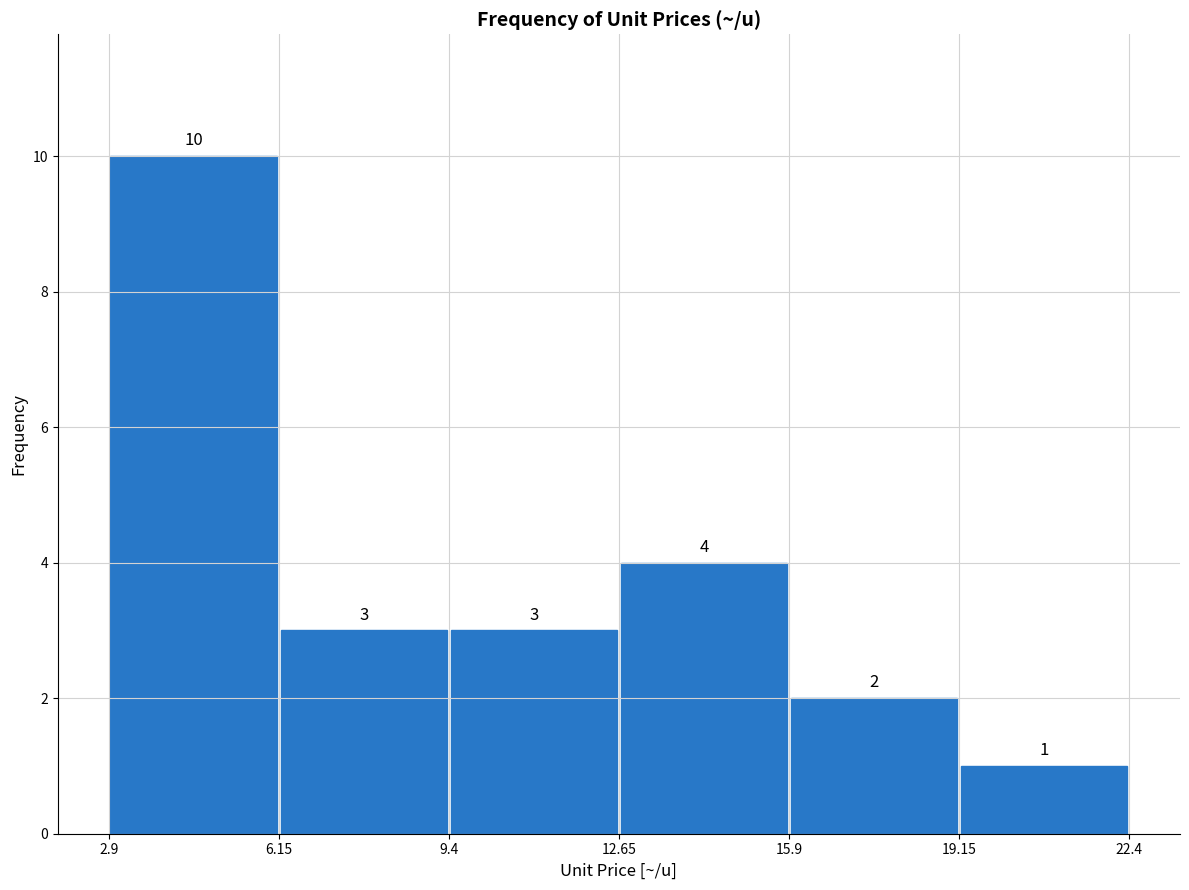

Reading left to right, list every bar in this chart as the range it spans on the x-axis followed by its height.

2.9 to 6.15: 10
6.15 to 9.4: 3
9.4 to 12.65: 3
12.65 to 15.9: 4
15.9 to 19.15: 2
19.15 to 22.4: 1